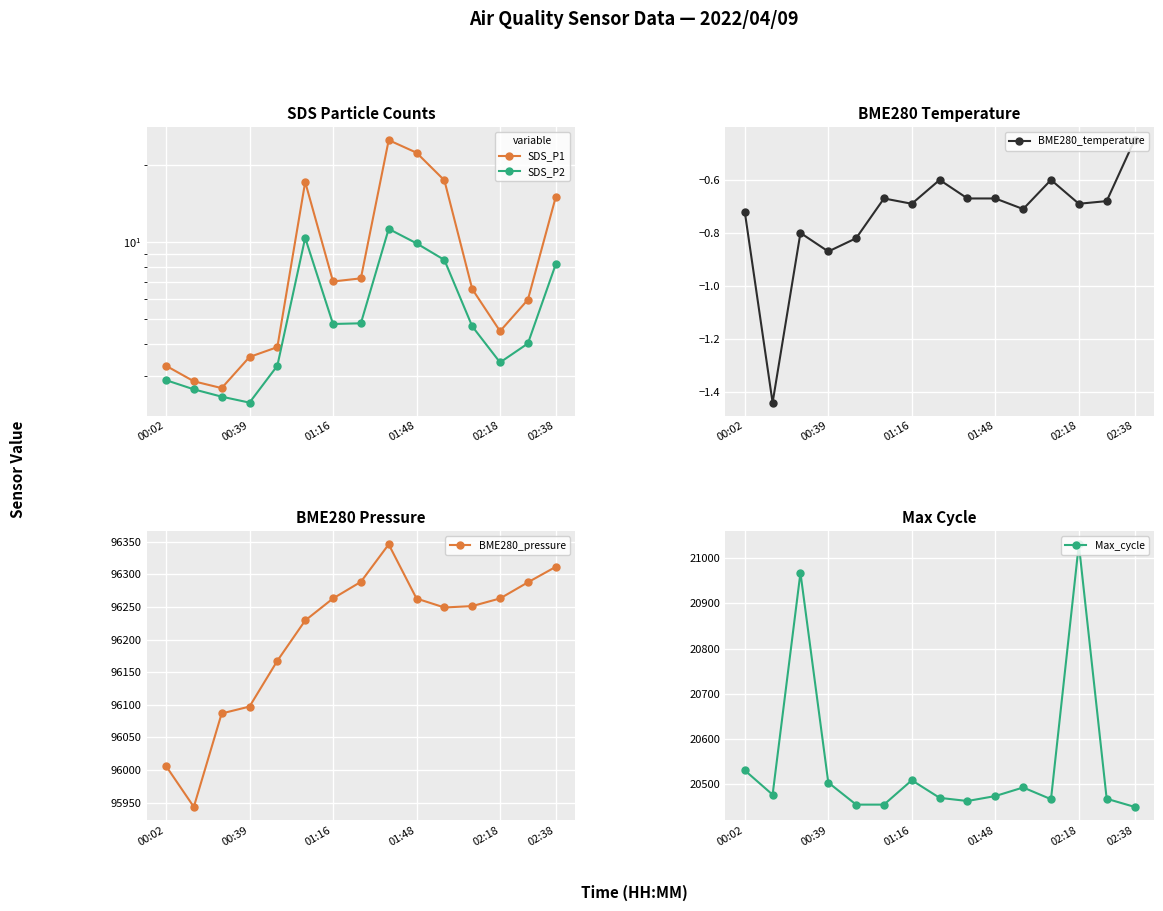

True or false: BME280_temperature has a value of -0.8 at 7.

False